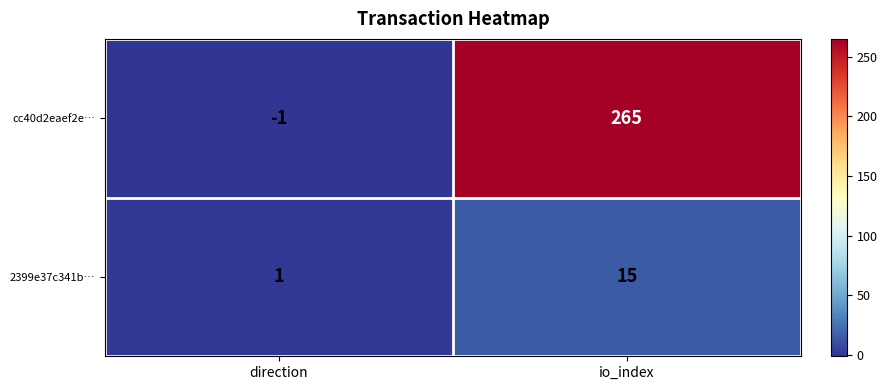

What is the average value of the cc40d2eaef2e… series?

132